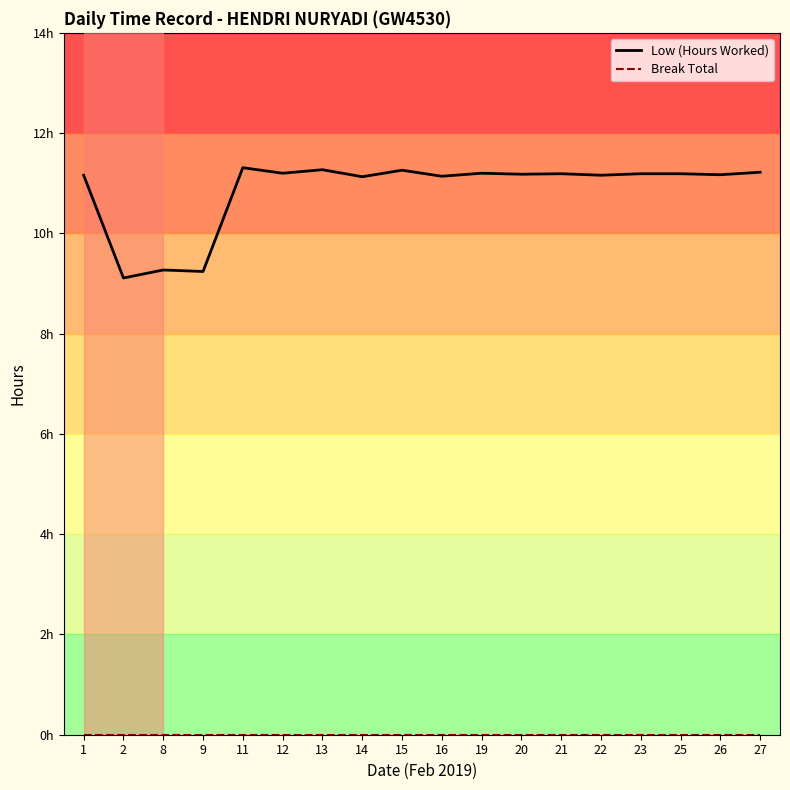

List the series in order of their overall mean, highest first.

Low (Hours Worked), Break Total